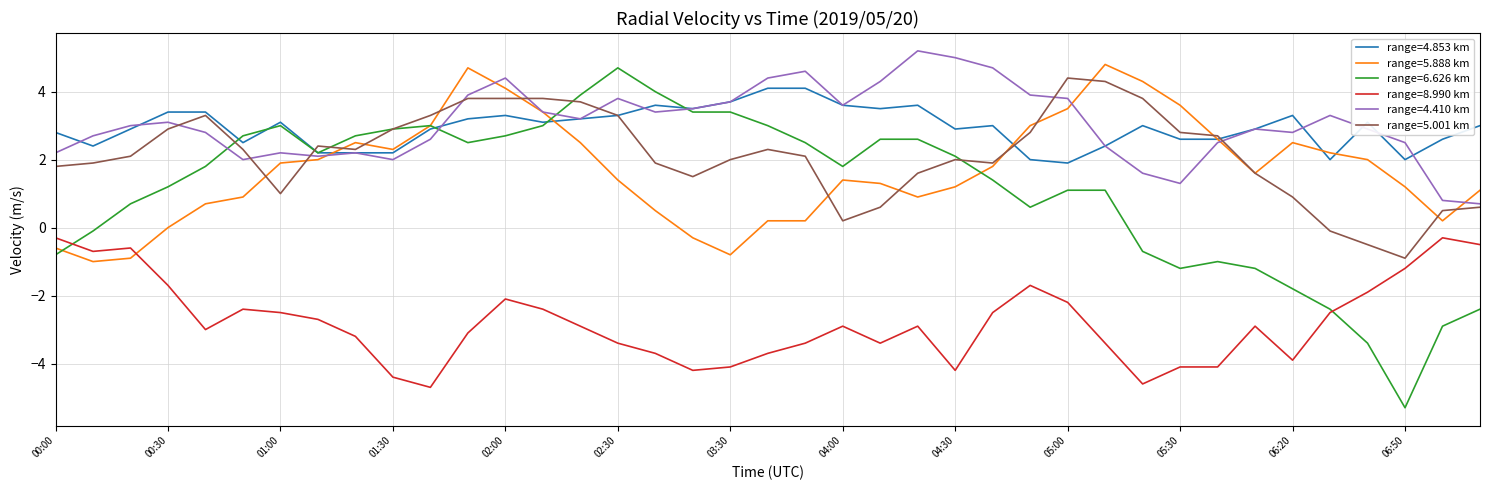

Which series has the largest range (max minus min)?

range=6.626 km